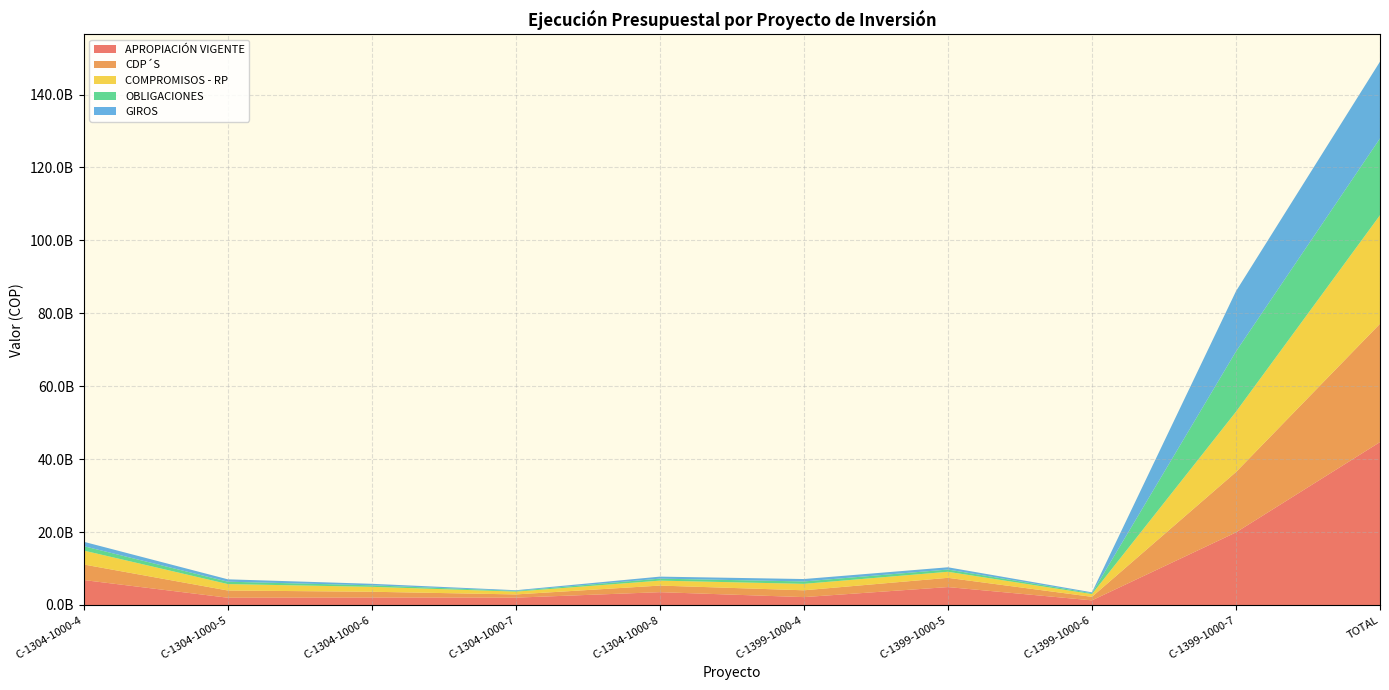

Reading left to right, list all the values displayed in this chart.

APROPIACIÓN VIGENTE: 6841799185.0	1991235270.0	2048540226.0	2018457000.0	3518768990.0	2164000000.0	4914758683.0	1270000000.0	19912760380.0	44680319734.0
CDP´S: 4261204857.0	1983316121.0	1585130888.0	881432650.0	1808777082.0	1869760105.0	2536295159.2	970494509.0	16552097750.0	32448509121.2
COMPROMISOS - RP: 3821806109.0	1762457254.0	1346509276.0	776194483.0	1357163024.0	1765998889.0	1658634591.2	755182552.0	16532038500.0	29775984678.2
OBLIGACIONES: 1204666898.5	655747697.1	420088656.2	191503983.0	548042746.5	660810673.0	616964616.7	240500439.0	16532038500.0	21070364209.9
GIROS: 1204666898.5	649567697.1	415247656.2	186010983.0	548042746.5	660810673.0	616964616.7	240500439.0	16532038500.0	21053850209.9